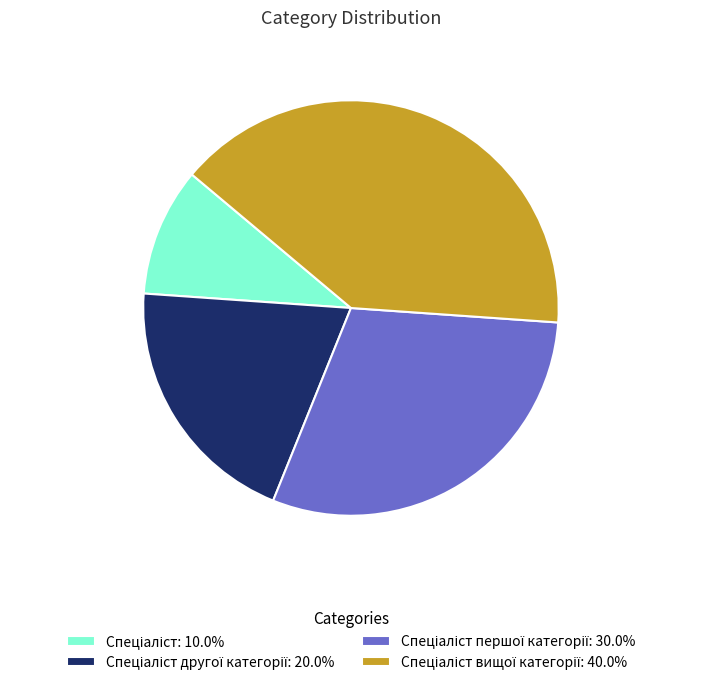

Does any single category account for the majority?

No